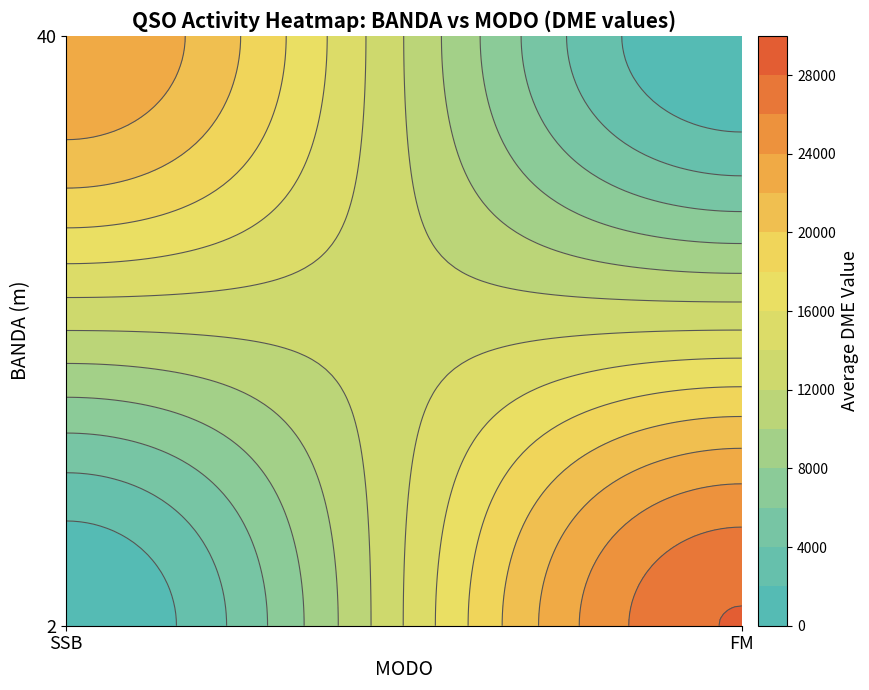

The value of EA4DE at BANDA is 40. True or false?

True